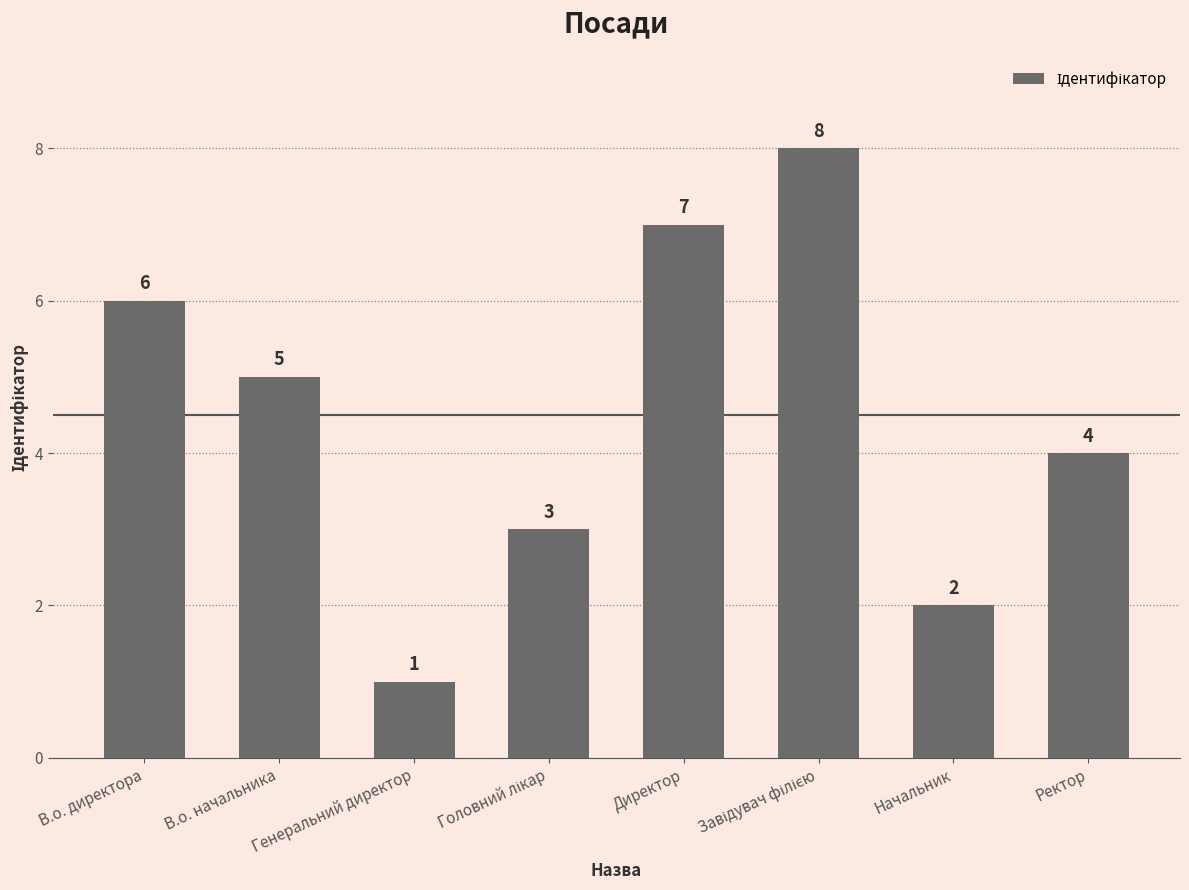

Are the bars horizontal?

No